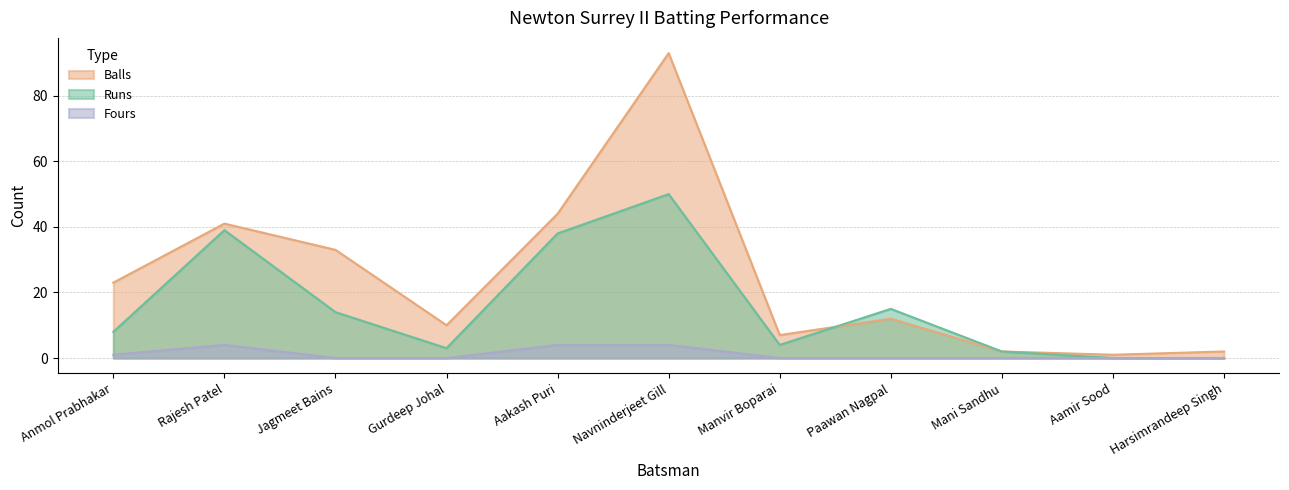

Reading left to right, list all the values displayed in this chart.

Runs: Anmol Prabhakar=8	Rajesh Patel=39	Jagmeet Bains=14	Gurdeep Johal=3	Aakash Puri=38	Navninderjeet Gill=50	Manvir Boparai=4	Paawan Nagpal=15	Mani Sandhu=2	Aamir Sood=0	Harsimrandeep Singh=0
Balls: Anmol Prabhakar=23	Rajesh Patel=41	Jagmeet Bains=33	Gurdeep Johal=10	Aakash Puri=44	Navninderjeet Gill=93	Manvir Boparai=7	Paawan Nagpal=12	Mani Sandhu=2	Aamir Sood=1	Harsimrandeep Singh=2
Fours: Anmol Prabhakar=1	Rajesh Patel=4	Jagmeet Bains=0	Gurdeep Johal=0	Aakash Puri=4	Navninderjeet Gill=4	Manvir Boparai=0	Paawan Nagpal=0	Mani Sandhu=0	Aamir Sood=0	Harsimrandeep Singh=0